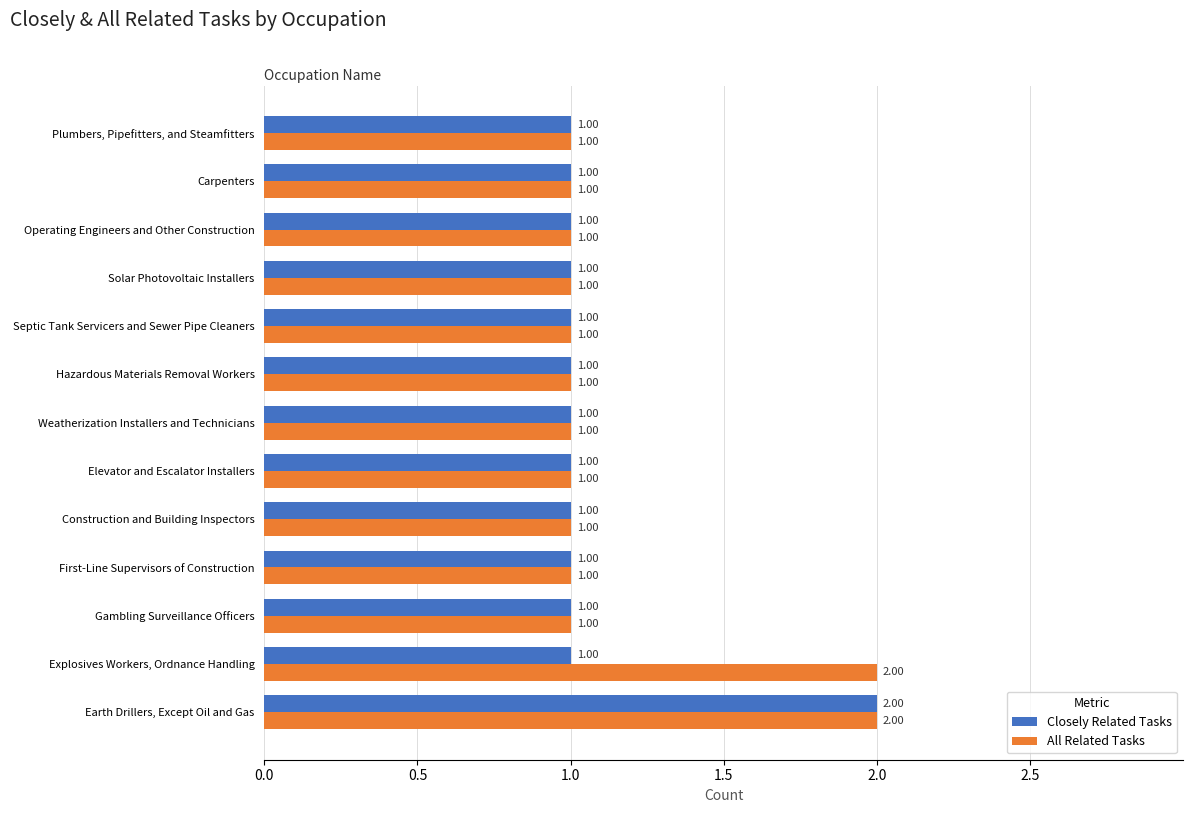

Which series has the largest total across all categories?

All Related Tasks